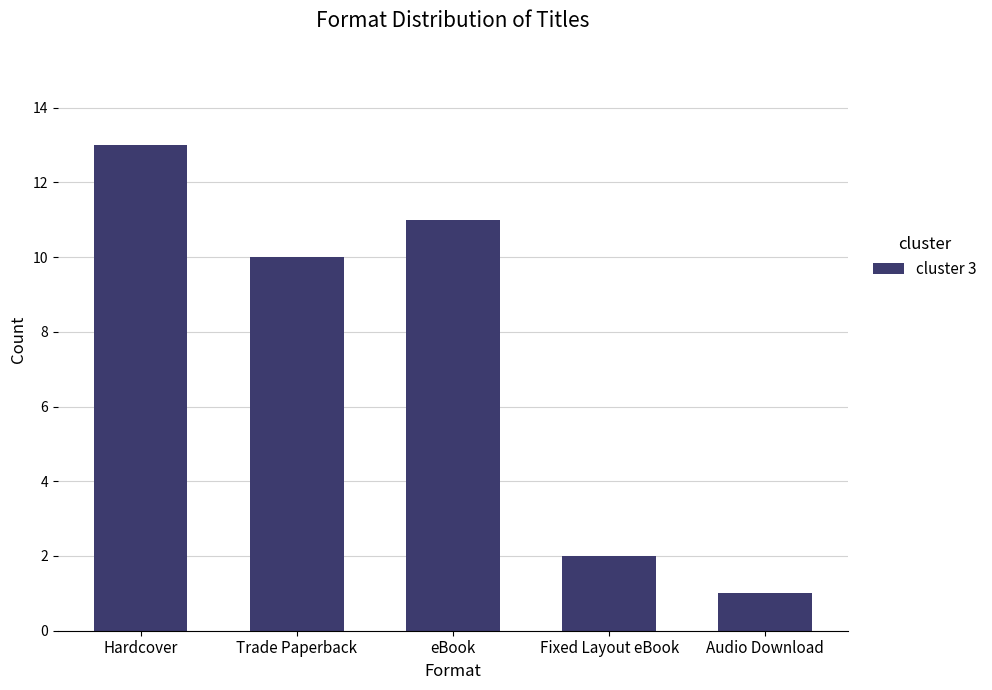

What is the label of the 4th bar from the left?

Fixed Layout eBook